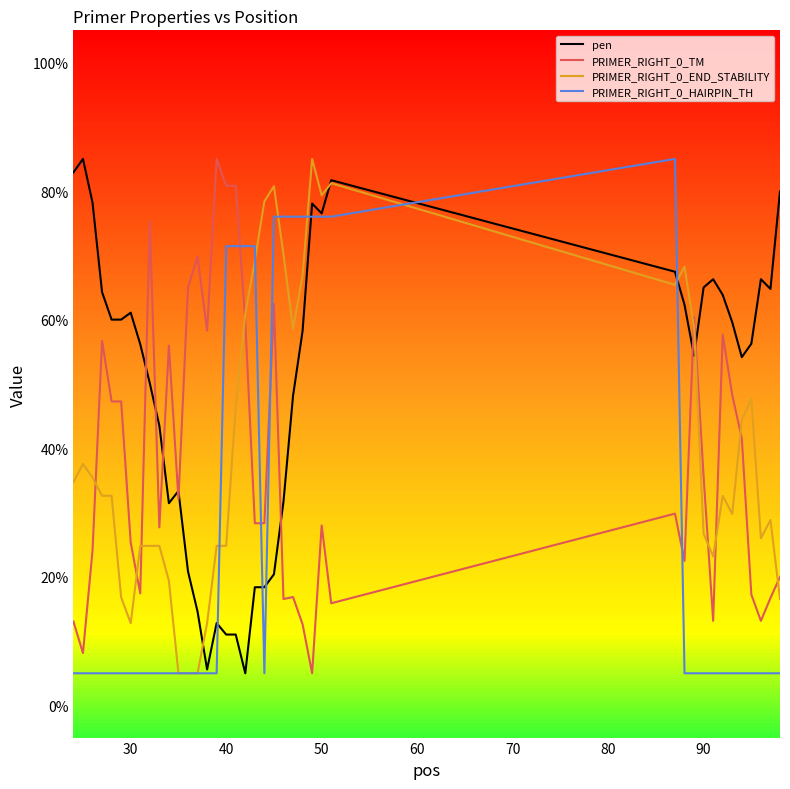

After their last crossing, which series has the higher values: PRIMER_RIGHT_0_HAIRPIN_TH or PRIMER_RIGHT_0_TM?

PRIMER_RIGHT_0_TM